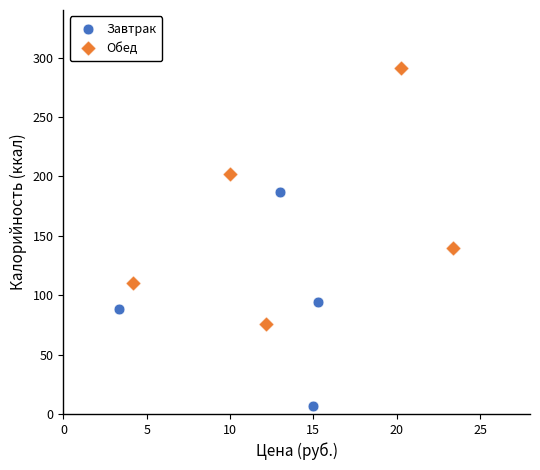

Which series has the largest Y range (max minus min)?

Обед